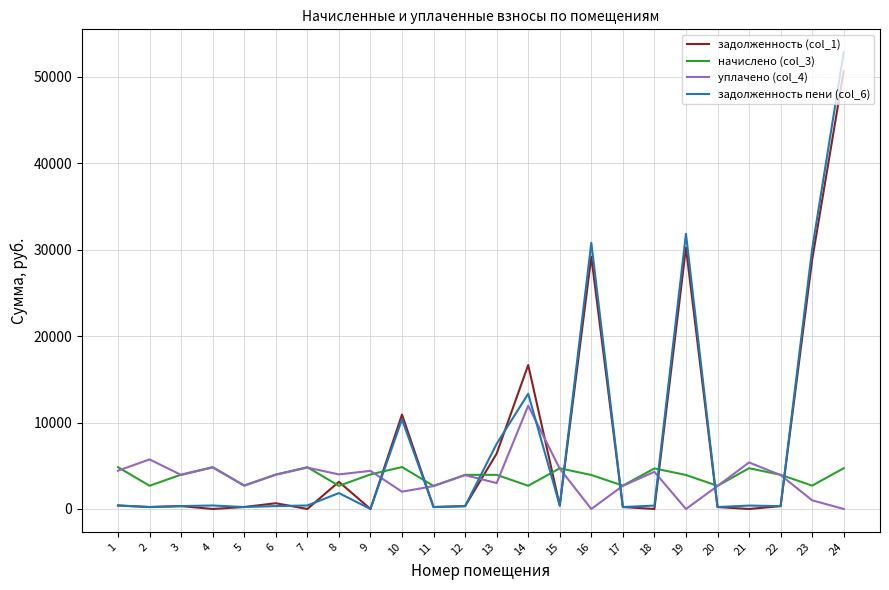

What is the highest value of the задолженность (col_1) series?

50645.8